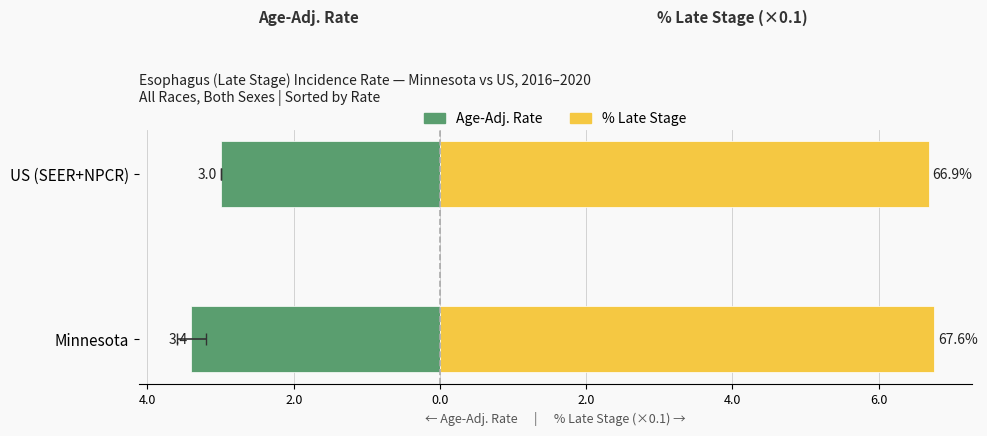

What are all the series names shown in the legend?

Age-Adj. Rate, % Late Stage (×0.1)